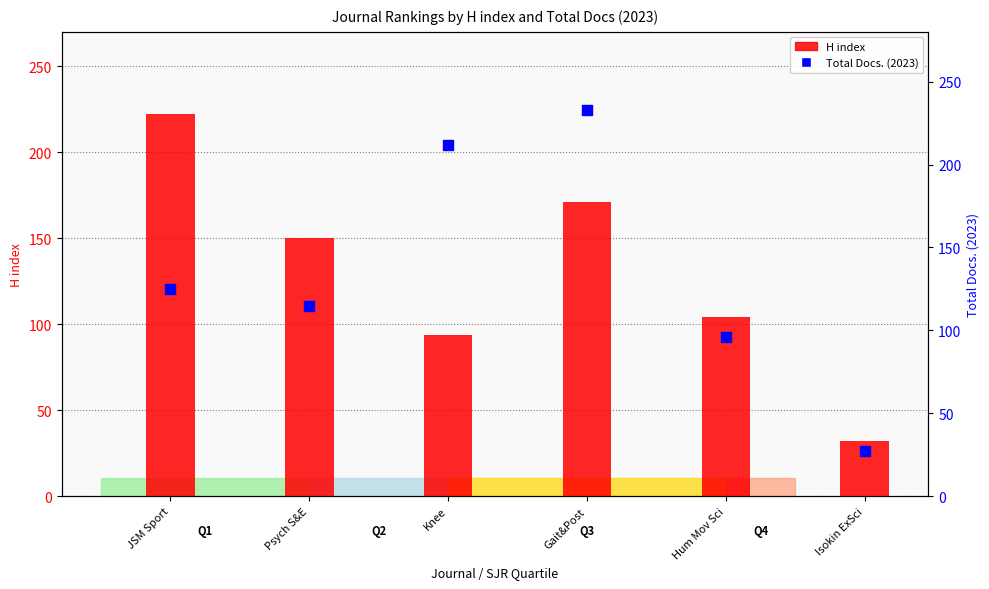

Which series has the largest Y range (max minus min)?

Total Docs. (2023)